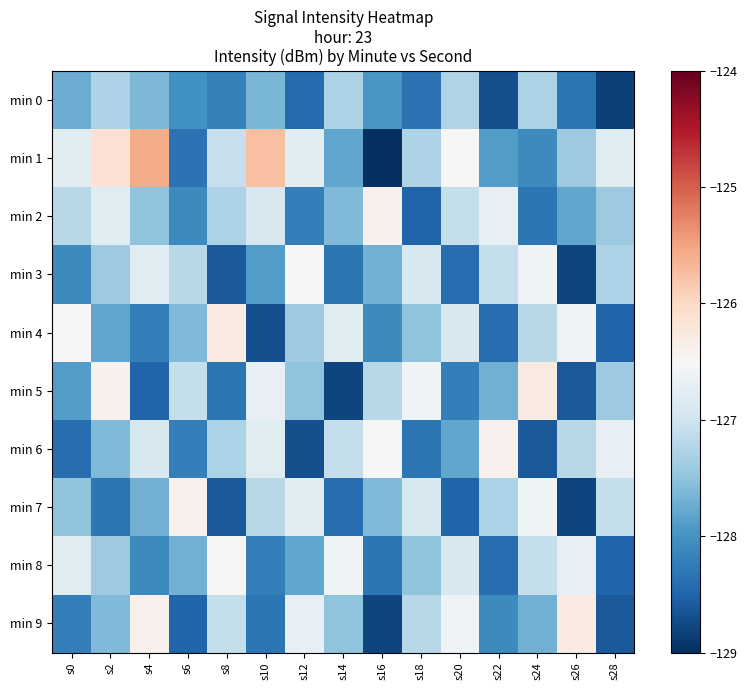

Reading left to right, list all the values displayed in this chart.

min 0: s0=-127.7	s2=-127.3	s4=-127.6	s6=-128.0	s8=-128.2	s10=-127.7	s12=-128.4	s14=-127.3	s16=-128.0	s18=-128.3	s20=-127.2	s22=-128.7	s24=-127.3	s26=-128.3	s28=-128.8
min 1: s0=-126.8	s2=-126.1	s4=-125.6	s6=-128.3	s8=-127.1	s10=-125.8	s12=-126.8	s14=-127.8	s16=-129.0	s18=-127.3	s20=-126.5	s22=-127.9	s24=-128.1	s26=-127.4	s28=-126.8
min 2: s0=-127.2	s2=-126.8	s4=-127.5	s6=-128.1	s8=-127.3	s10=-126.9	s12=-128.2	s14=-127.6	s16=-126.4	s18=-128.5	s20=-127.1	s22=-126.7	s24=-128.3	s26=-127.8	s28=-127.4
min 3: s0=-128.1	s2=-127.4	s4=-126.8	s6=-127.2	s8=-128.6	s10=-127.9	s12=-126.5	s14=-128.3	s16=-127.7	s18=-126.9	s20=-128.4	s22=-127.1	s24=-126.6	s26=-128.8	s28=-127.3
min 4: s0=-126.5	s2=-127.8	s4=-128.2	s6=-127.6	s8=-126.3	s10=-128.7	s12=-127.4	s14=-126.8	s16=-128.1	s18=-127.5	s20=-126.9	s22=-128.4	s24=-127.2	s26=-126.6	s28=-128.5
min 5: s0=-127.9	s2=-126.4	s4=-128.5	s6=-127.1	s8=-128.3	s10=-126.7	s12=-127.5	s14=-128.8	s16=-127.2	s18=-126.6	s20=-128.2	s22=-127.7	s24=-126.3	s26=-128.6	s28=-127.4
min 6: s0=-128.4	s2=-127.6	s4=-126.9	s6=-128.2	s8=-127.3	s10=-126.8	s12=-128.7	s14=-127.1	s16=-126.5	s18=-128.3	s20=-127.8	s22=-126.4	s24=-128.6	s26=-127.2	s28=-126.7
min 7: s0=-127.5	s2=-128.3	s4=-127.7	s6=-126.4	s8=-128.6	s10=-127.2	s12=-126.8	s14=-128.4	s16=-127.6	s18=-126.9	s20=-128.5	s22=-127.3	s24=-126.6	s26=-128.8	s28=-127.1
min 8: s0=-126.8	s2=-127.4	s4=-128.1	s6=-127.7	s8=-126.5	s10=-128.2	s12=-127.8	s14=-126.6	s16=-128.3	s18=-127.5	s20=-126.9	s22=-128.4	s24=-127.1	s26=-126.7	s28=-128.5
min 9: s0=-128.2	s2=-127.6	s4=-126.4	s6=-128.5	s8=-127.1	s10=-128.3	s12=-126.7	s14=-127.5	s16=-128.8	s18=-127.2	s20=-126.6	s22=-128.1	s24=-127.7	s26=-126.3	s28=-128.6